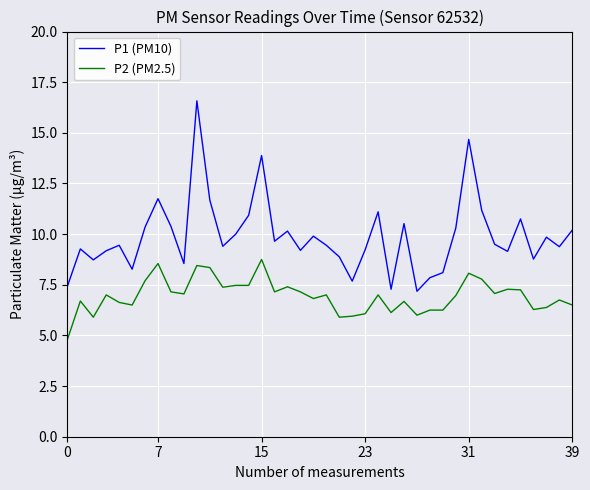

Count the number of categories in the chart.

40